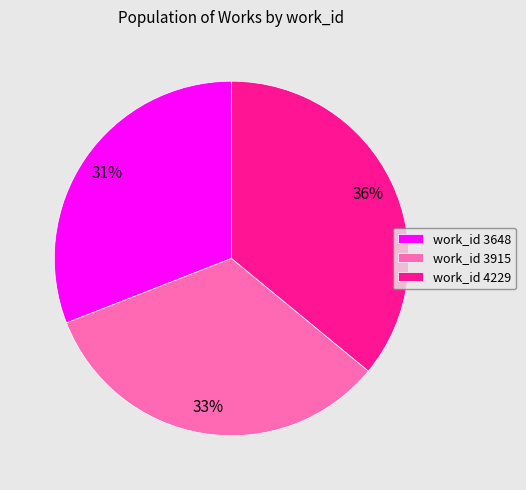

Count the number of slices in the pie.

3